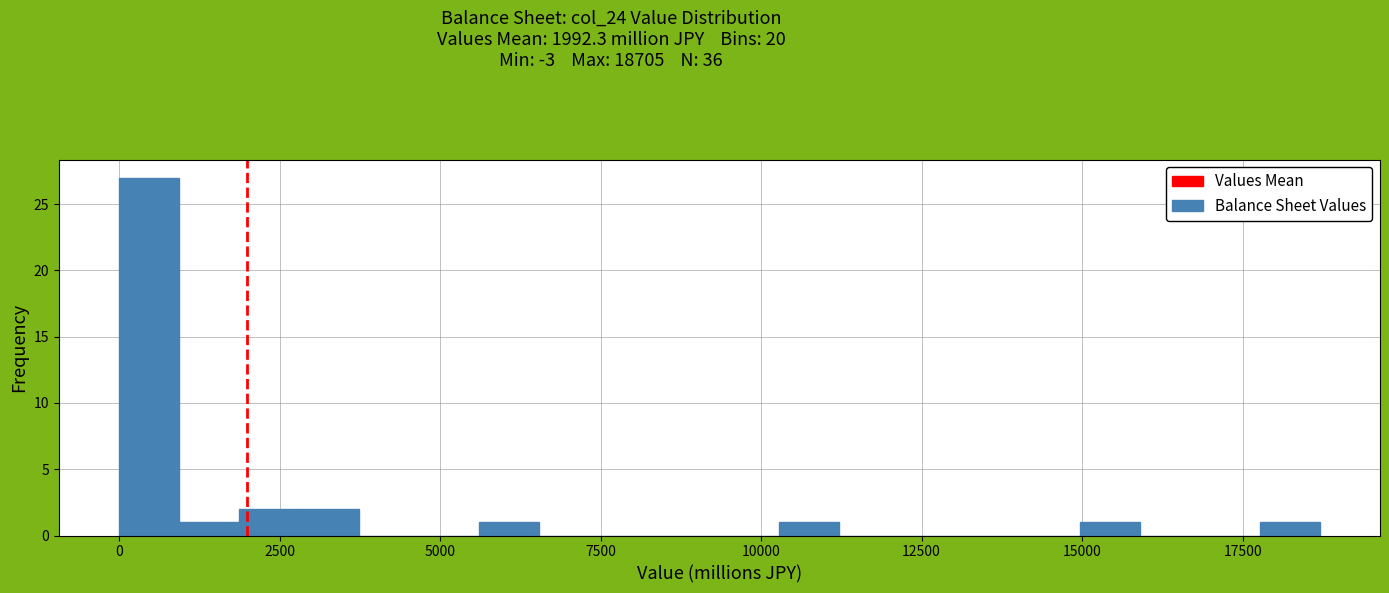

Read against the x-axis, roughly where is the centre of the tallest bar?

500